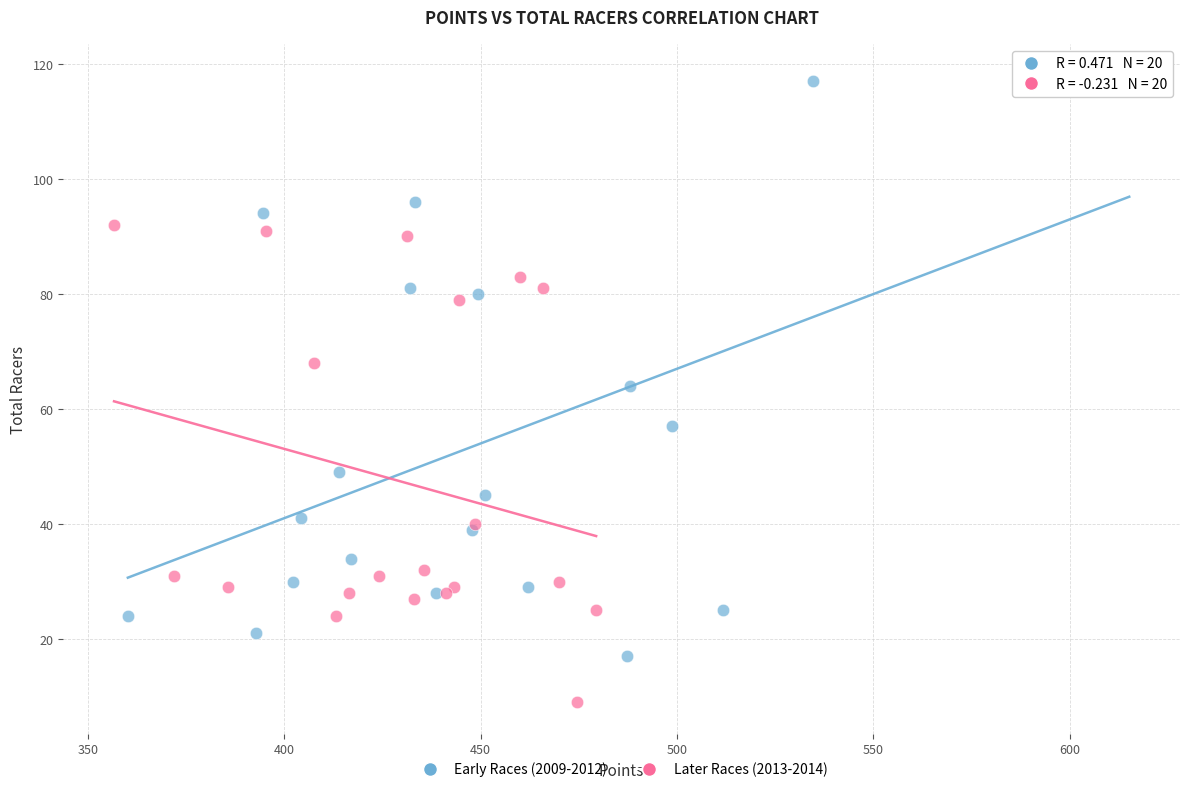

Which series has the largest Y range (max minus min)?

Early Races (2009-2012)